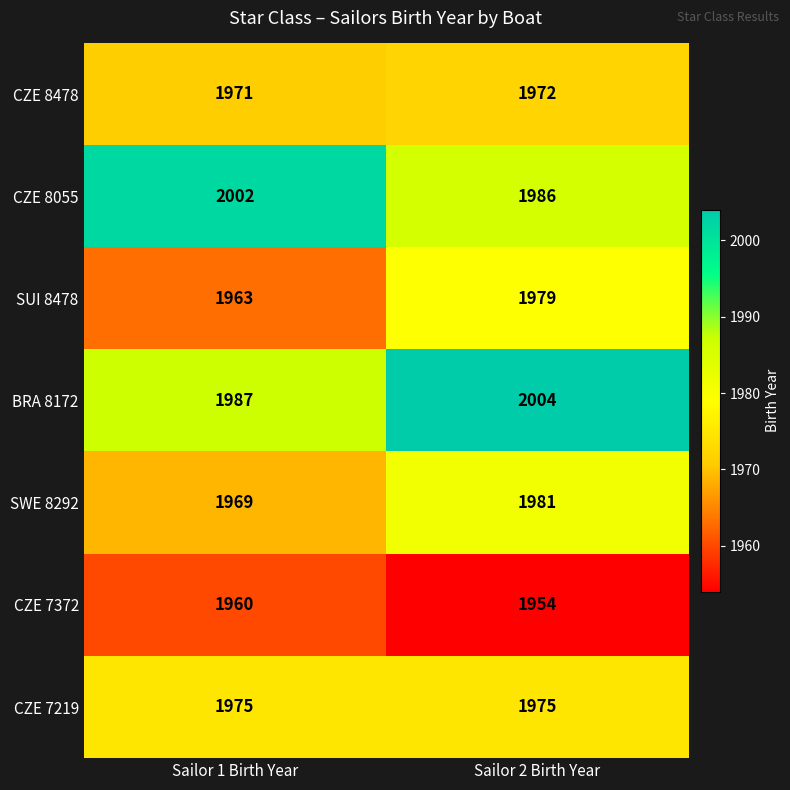

At Sailor 2 Birth Year, list the series in order from smallest to largest.

CZE 7372, CZE 8478, CZE 7219, SUI 8478, SWE 8292, CZE 8055, BRA 8172